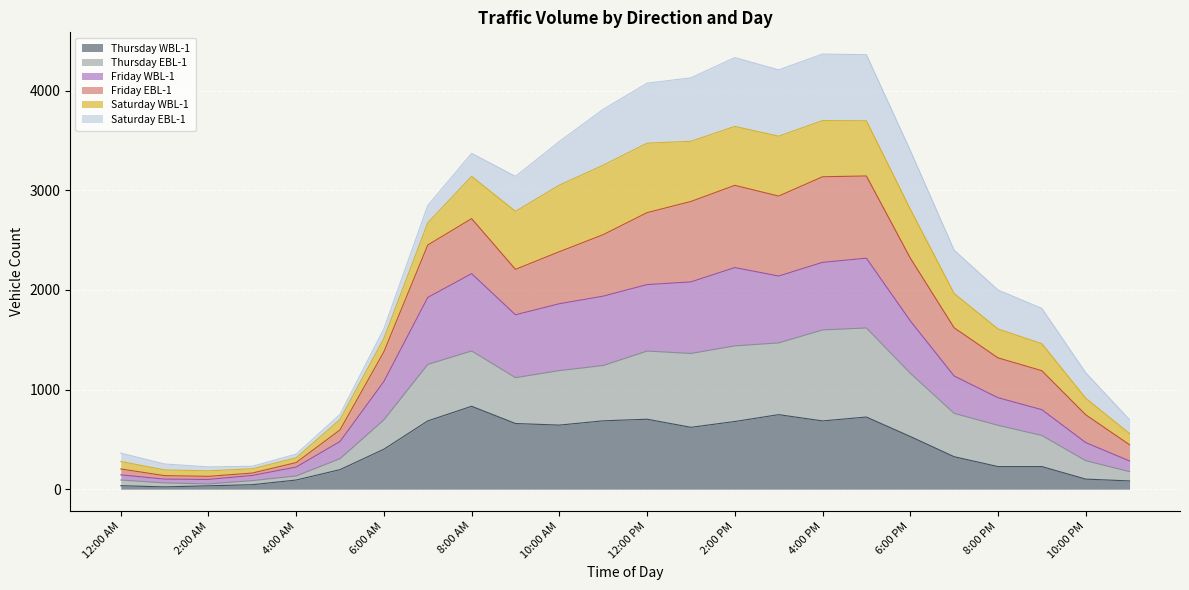

The value of Friday WBL-1 at 5:00 PM is 2318. True or false?

True